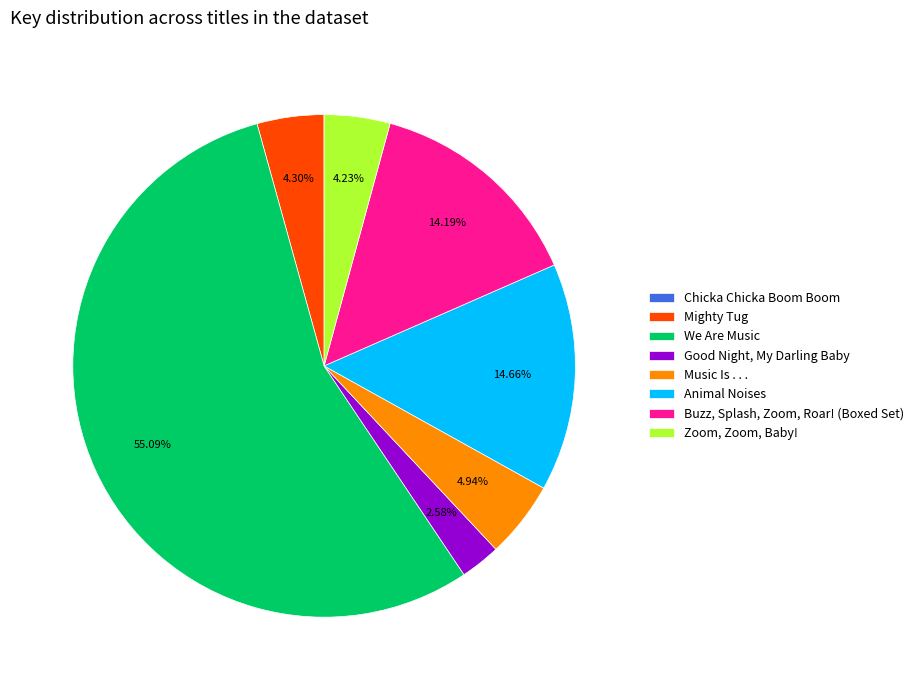

True or false: Buzz, Splash, Zoom, Roar! (Boxed Set) accounts for 14% of the total.

True